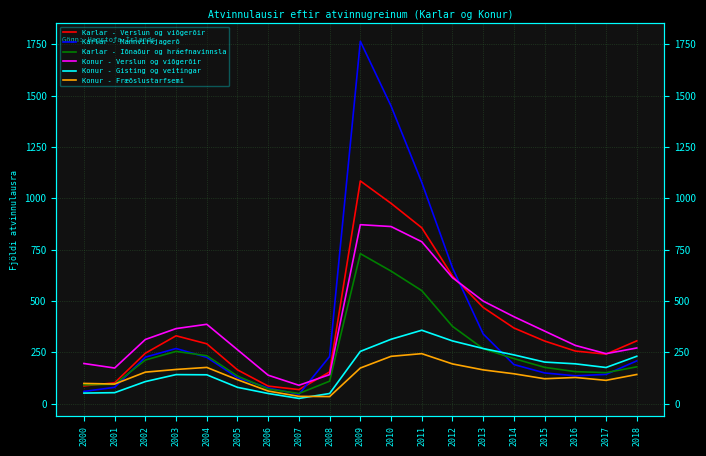

Reading left to right, what are all the values shown in this chart?

Karlar - Verslun og viðgerðir: 2000=86.0	2001=101.0	2002=245.0	2003=330.0	2004=291.0	2005=164.0	2006=85.0	2007=68.0	2008=154.0	2009=1084.0	2010=975.0	2011=856.0	2012=621.0	2013=468.0	2014=368.0	2015=304.5	2016=255.7	2017=240.8	2018=305.2
Karlar - Mannvirkjagerð: 2000=59.0	2001=79.0	2002=226.0	2003=268.0	2004=225.0	2005=126.0	2006=76.0	2007=45.0	2008=229.0	2009=1764.0	2010=1449.0	2011=1077.0	2012=661.0	2013=339.0	2014=190.0	2015=149.1	2016=135.1	2017=142.0	2018=207.8
Karlar - Iðnaður og hráefnavinnsla: 2000=91.0	2001=94.0	2002=212.0	2003=254.0	2004=233.0	2005=134.0	2006=71.0	2007=49.0	2008=109.0	2009=730.0	2010=645.0	2011=550.0	2012=376.0	2013=267.0	2014=219.0	2015=176.3	2016=155.4	2017=150.5	2018=178.8
Konur - Verslun og viðgerðir: 2000=195.0	2001=173.0	2002=312.0	2003=365.0	2004=386.0	2005=262.0	2006=138.0	2007=89.0	2008=141.0	2009=871.0	2010=862.0	2011=788.0	2012=613.0	2013=499.0	2014=423.0	2015=352.9	2016=283.1	2017=242.9	2018=270.6
Konur - Gisting og veitingar: 2000=51.0	2001=53.0	2002=107.0	2003=141.0	2004=140.0	2005=79.0	2006=49.0	2007=25.0	2008=49.0	2009=254.0	2010=313.0	2011=357.0	2012=305.0	2013=268.0	2014=237.0	2015=202.0	2016=193.4	2017=175.6	2018=230.2
Konur - Fræðslustarfsemi: 2000=98.0	2001=95.0	2002=153.0	2003=166.0	2004=176.0	2005=116.0	2006=61.0	2007=35.0	2008=34.0	2009=173.0	2010=230.0	2011=243.0	2012=193.0	2013=164.0	2014=145.0	2015=120.8	2016=127.0	2017=113.0	2018=141.6